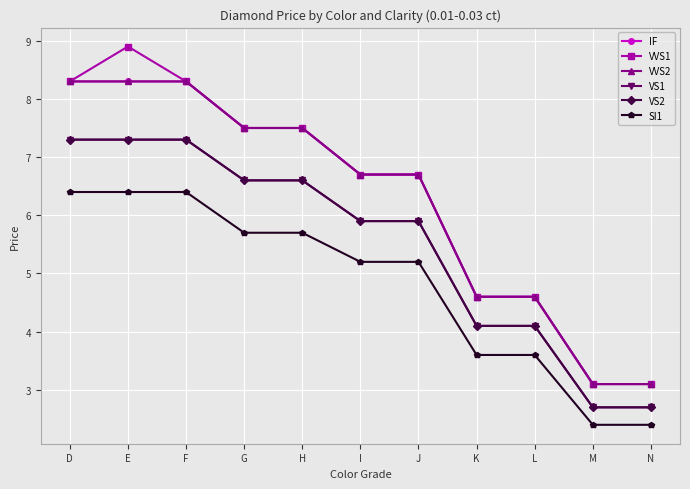

Read the SI1 value at D.

6.4